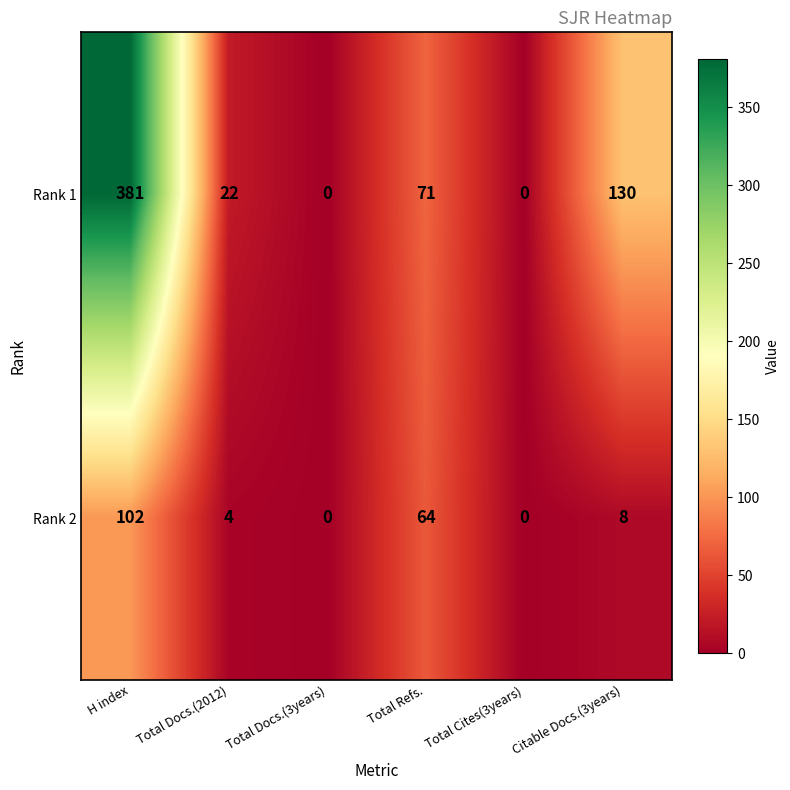

Which series has the largest total across all categories?

Rank 1